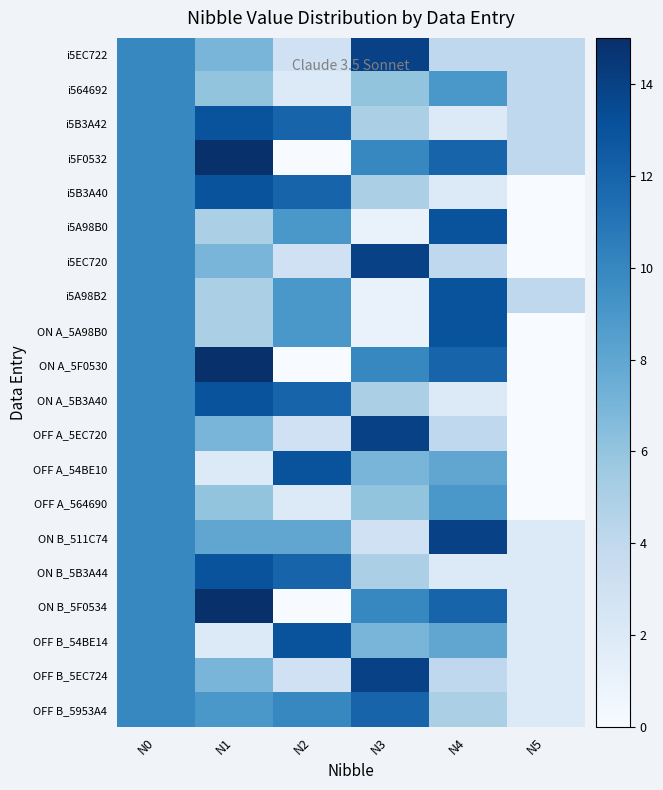

Reading right to left, list all the values displayed in this chart.

i5EC722: N5=4	N4=4	N3=14	N2=3	N1=7	N0=10
i564692: N5=4	N4=9	N3=6	N2=2	N1=6	N0=10
i5B3A42: N5=4	N4=2	N3=5	N2=12	N1=13	N0=10
i5F0532: N5=4	N4=12	N3=10	N2=0	N1=15	N0=10
i5B3A40: N5=0	N4=2	N3=5	N2=12	N1=13	N0=10
i5A98B0: N5=0	N4=13	N3=1	N2=9	N1=5	N0=10
i5EC720: N5=0	N4=4	N3=14	N2=3	N1=7	N0=10
i5A98B2: N5=4	N4=13	N3=1	N2=9	N1=5	N0=10
ON A_5A98B0: N5=0	N4=13	N3=1	N2=9	N1=5	N0=10
ON A_5F0530: N5=0	N4=12	N3=10	N2=0	N1=15	N0=10
ON A_5B3A40: N5=0	N4=2	N3=5	N2=12	N1=13	N0=10
OFF A_5EC720: N5=0	N4=4	N3=14	N2=3	N1=7	N0=10
OFF A_54BE10: N5=0	N4=8	N3=7	N2=13	N1=2	N0=10
OFF A_564690: N5=0	N4=9	N3=6	N2=2	N1=6	N0=10
ON B_511C74: N5=2	N4=14	N3=3	N2=8	N1=8	N0=10
ON B_5B3A44: N5=2	N4=2	N3=5	N2=12	N1=13	N0=10
ON B_5F0534: N5=2	N4=12	N3=10	N2=0	N1=15	N0=10
OFF B_54BE14: N5=2	N4=8	N3=7	N2=13	N1=2	N0=10
OFF B_5EC724: N5=2	N4=4	N3=14	N2=3	N1=7	N0=10
OFF B_5953A4: N5=2	N4=5	N3=12	N2=10	N1=9	N0=10